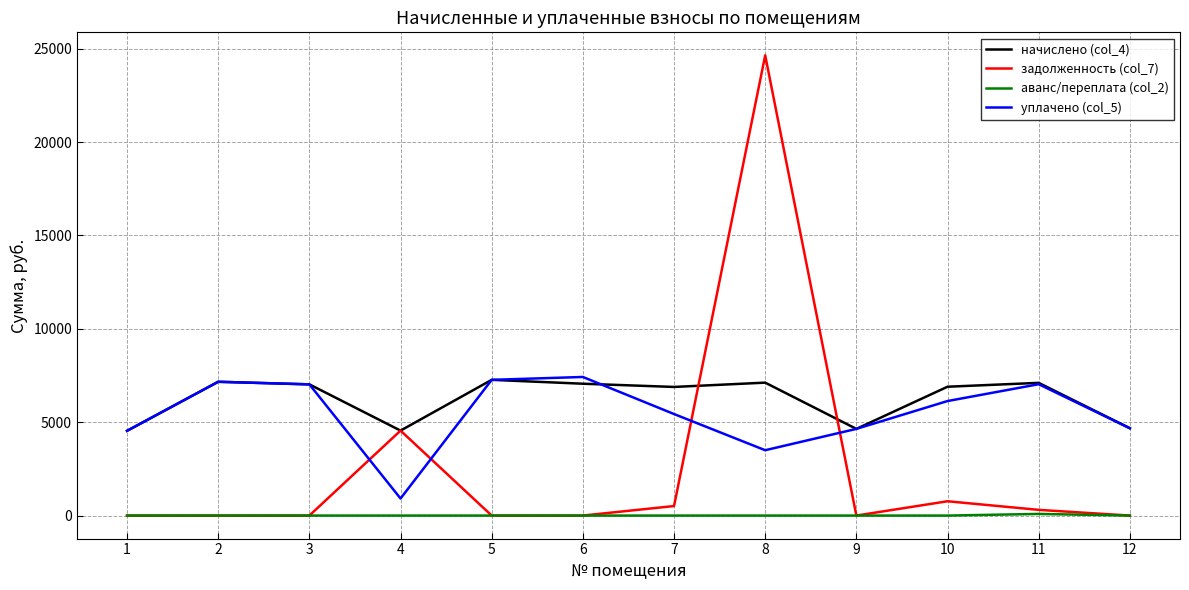

The value of уплачено (col_5) at 11 is 11169.5. True or false?

False